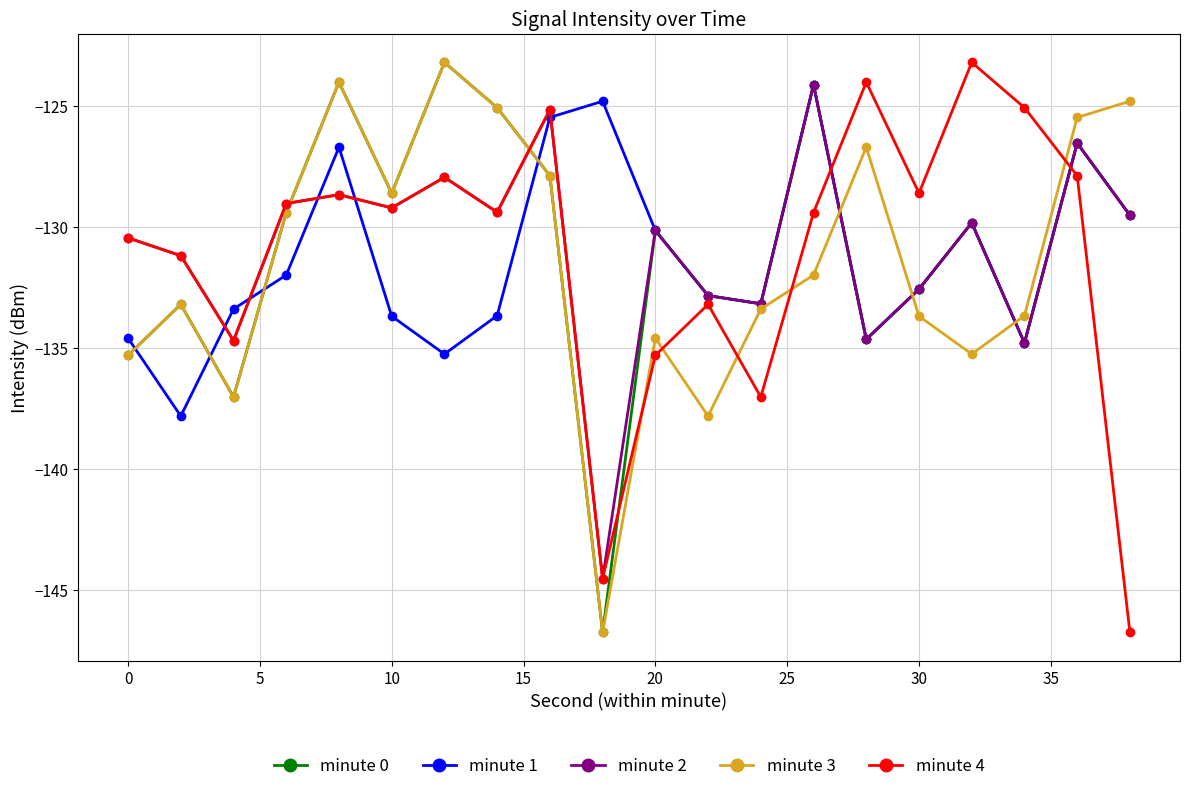

What is the minimum value shown in the chart?

-146.7